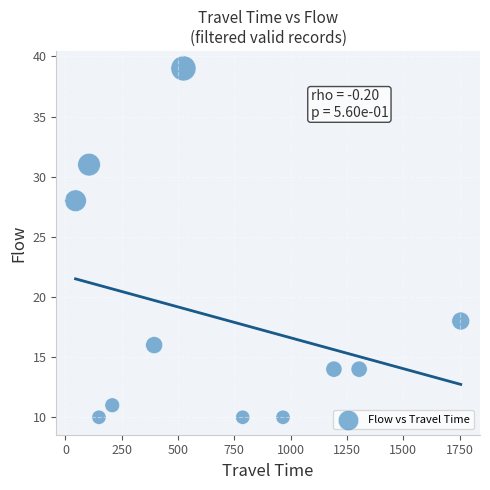

What Y value in the scatter plot is closest to 24?

28